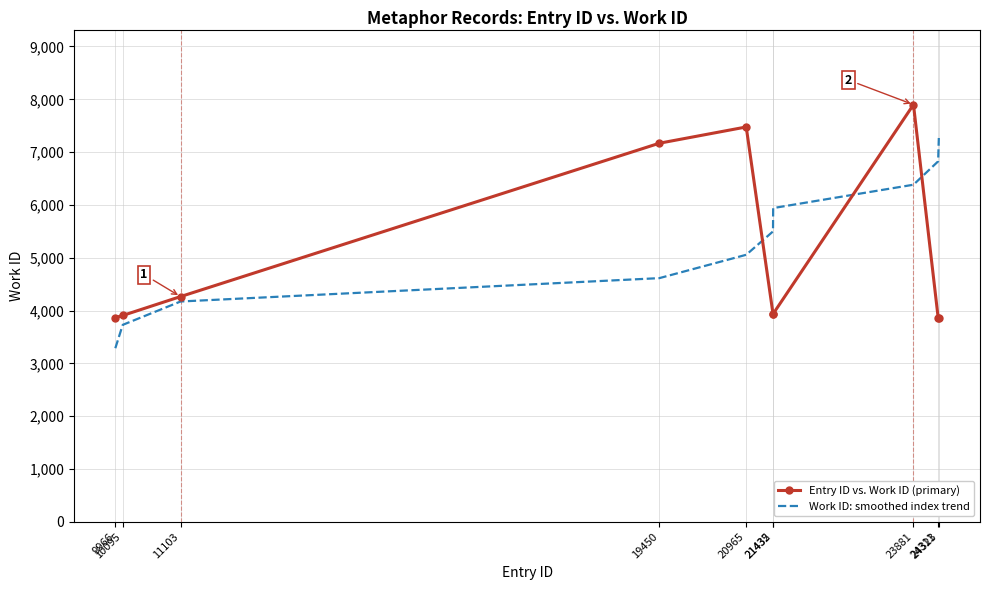

At which category does the chart reach its peak across all series?

23881